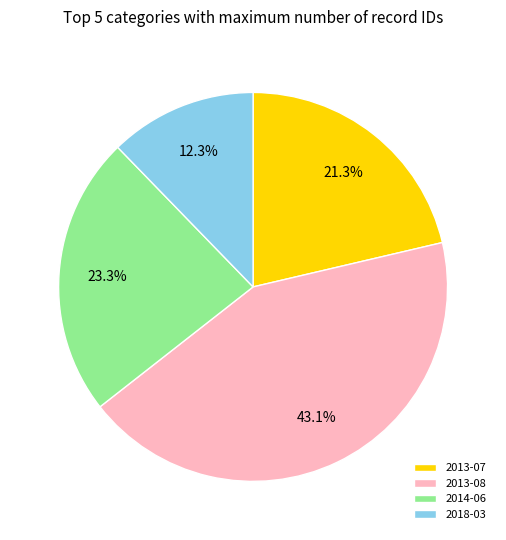

Is 2013-07 the majority of the pie?

No